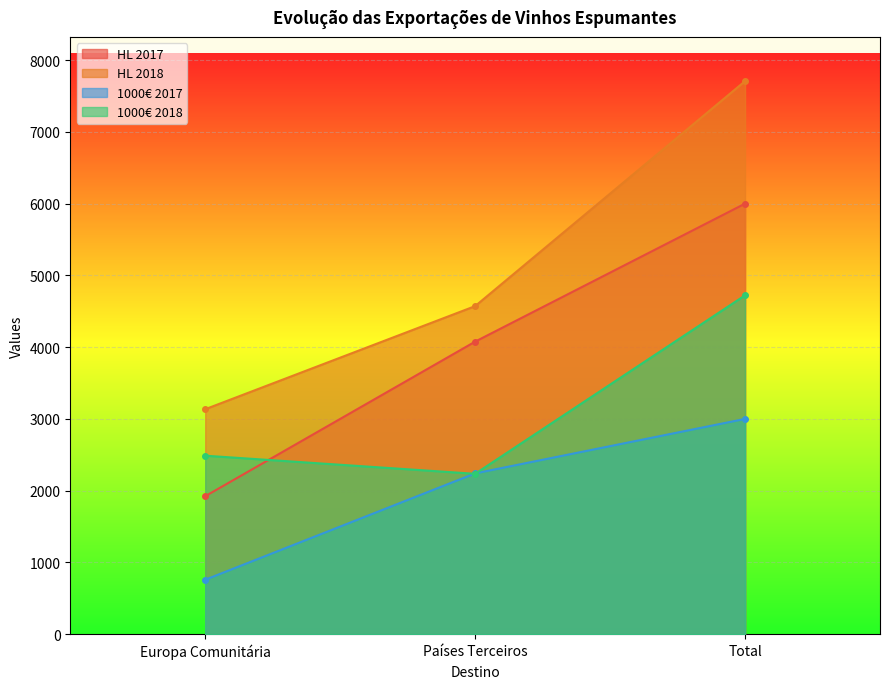

What is the label of the 3rd point from the right?

Europa Comunitária